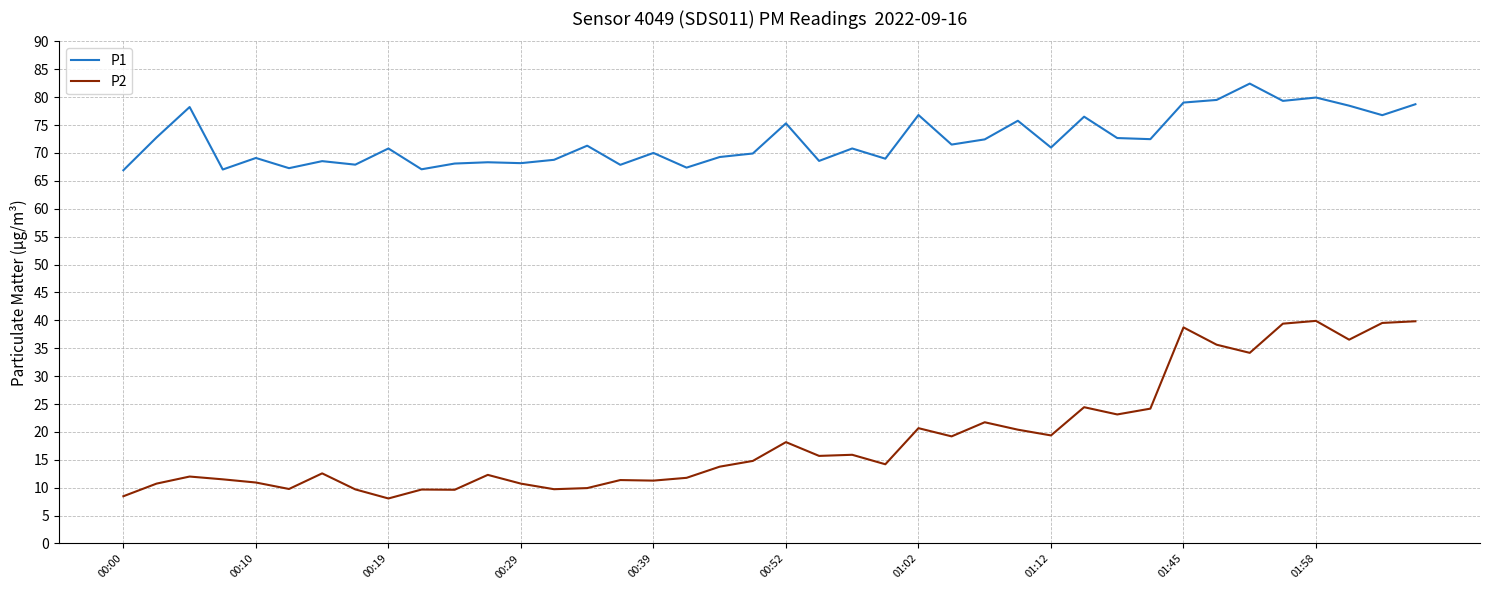

True or false: P2 and P1 intersect in this chart.

False